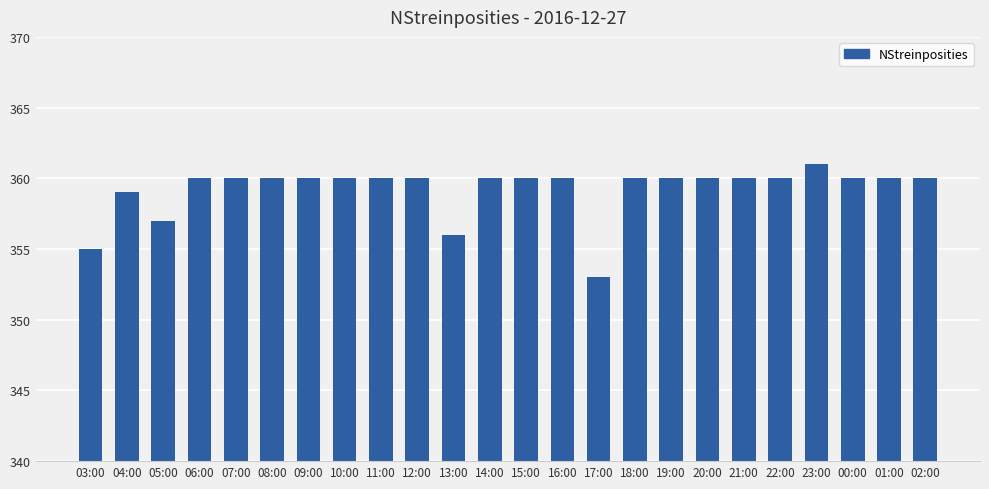

The value at 12:00 is 510. True or false?

False